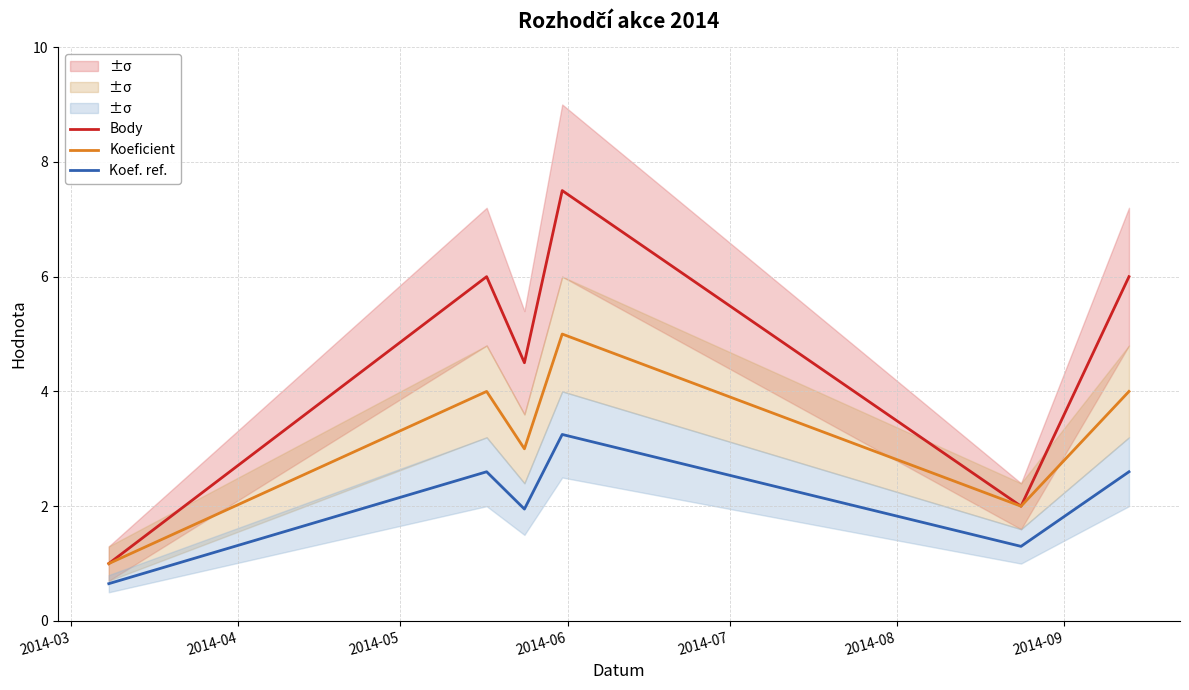

How many distinct data groups are displayed?

3